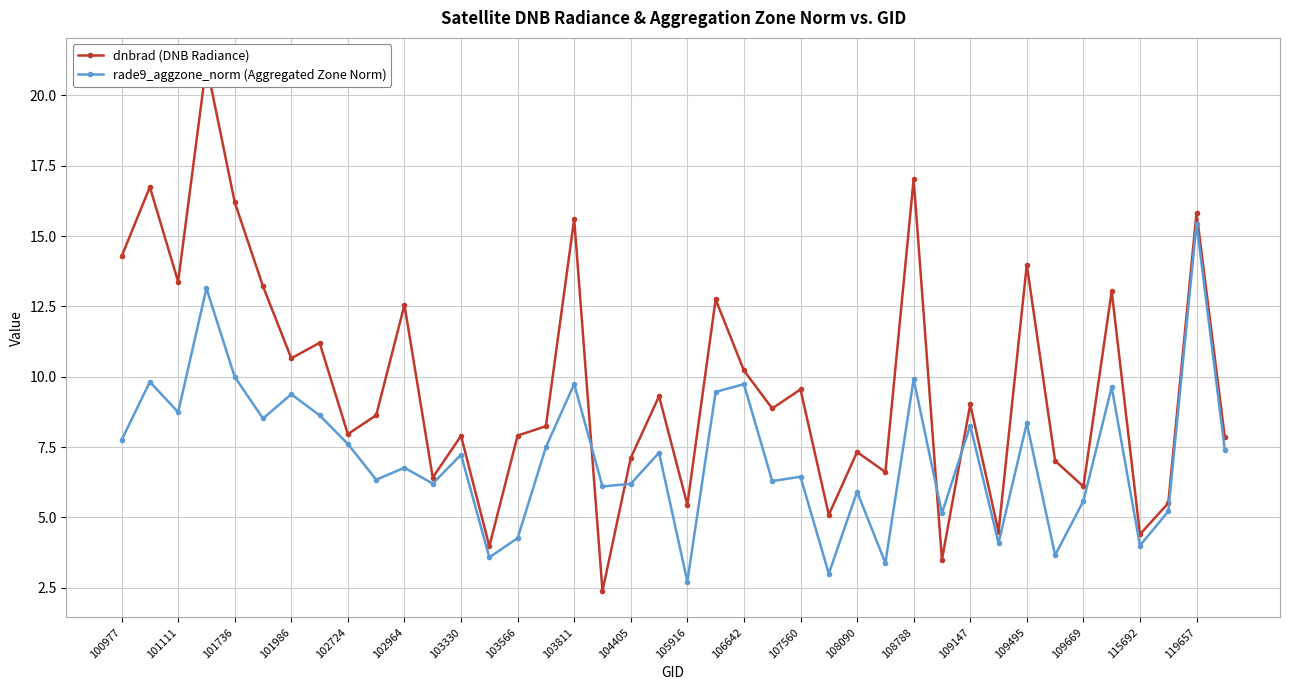

The value of rade9_aggzone_norm (Aggregated Zone Norm) at 106642 is 2.6. True or false?

False